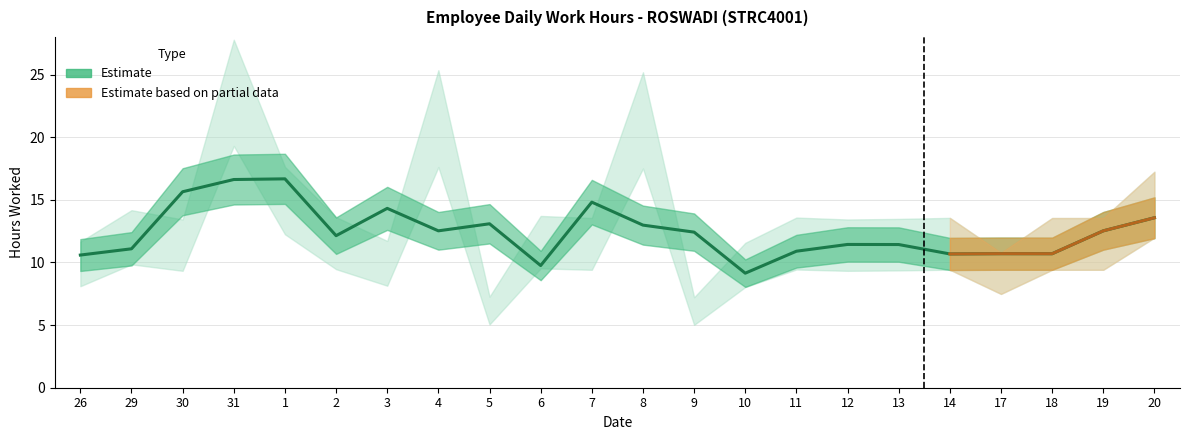

What is the label of the 4th point from the left?

31